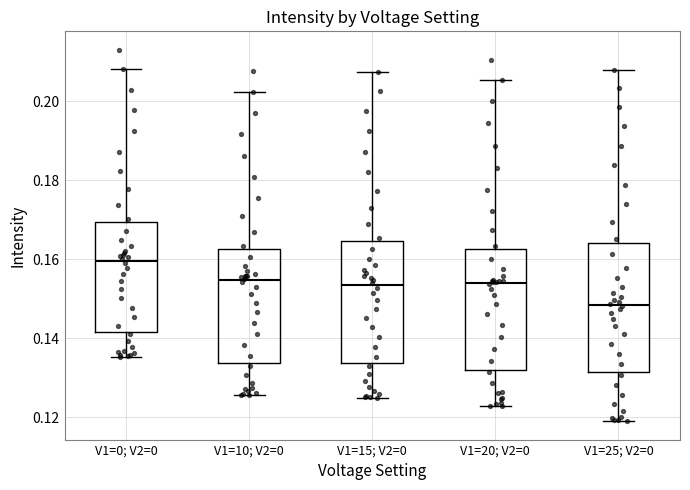

Reading left to right, read every box against the y-axis: the position of its median line, the range the box covers, and the ends of its whiskers. The values are not printed on the chart, so give them approximately, as read against the axis.

V1=0; V2=0: median 0.160, box 0.142 to 0.170, whiskers 0.136 to 0.208
V1=10; V2=0: median 0.154, box 0.134 to 0.162, whiskers 0.126 to 0.202
V1=15; V2=0: median 0.154, box 0.134 to 0.164, whiskers 0.124 to 0.208
V1=20; V2=0: median 0.154, box 0.132 to 0.162, whiskers 0.122 to 0.206
V1=25; V2=0: median 0.148, box 0.132 to 0.164, whiskers 0.118 to 0.208